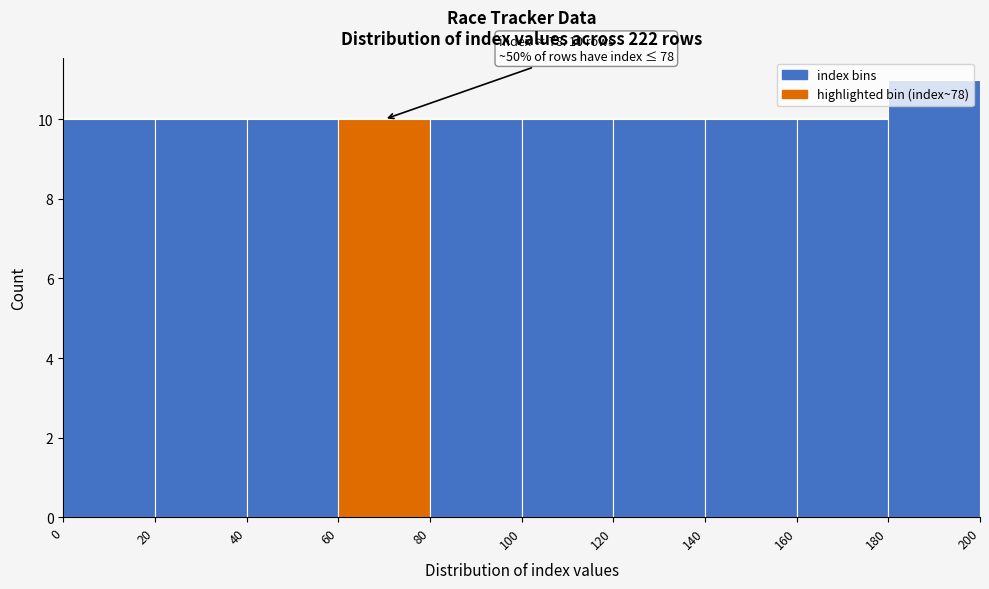

Over which range of the x-axis is the bar tallest?

180 to 200